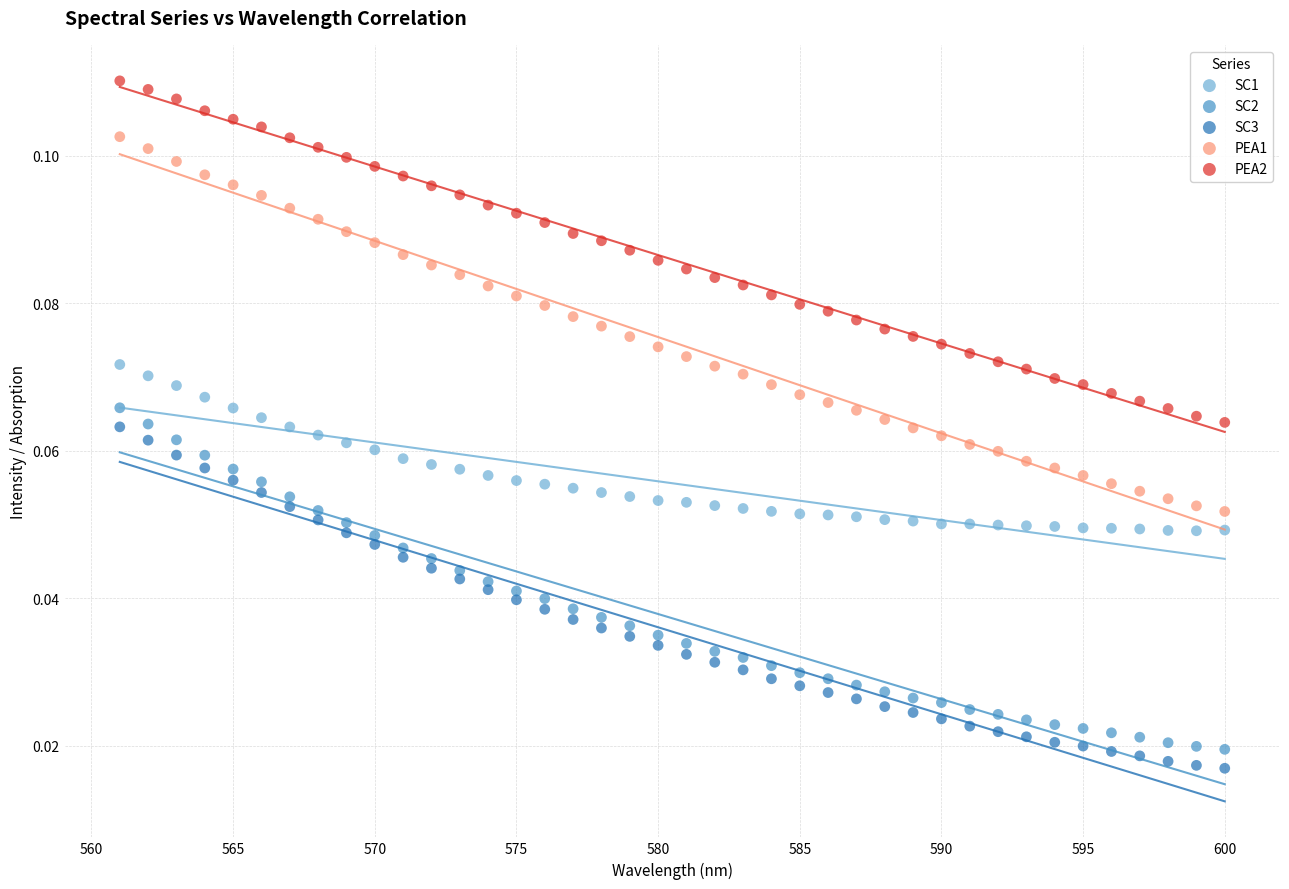

Across all data points, what is the range of X values (max minus min)?

39.0